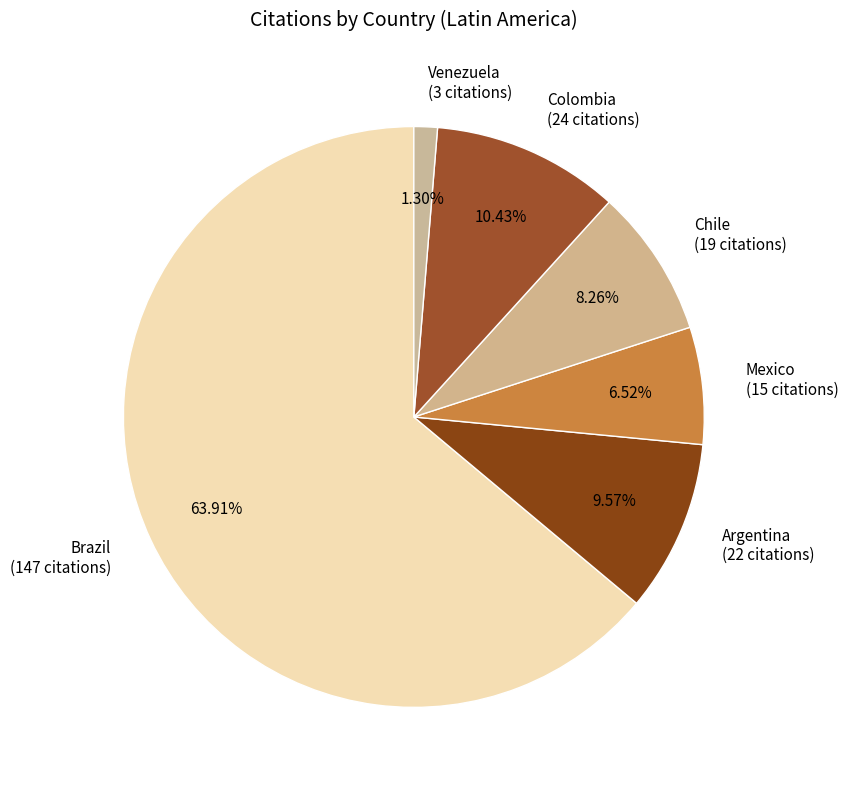

Which slice is the largest?

Brazil